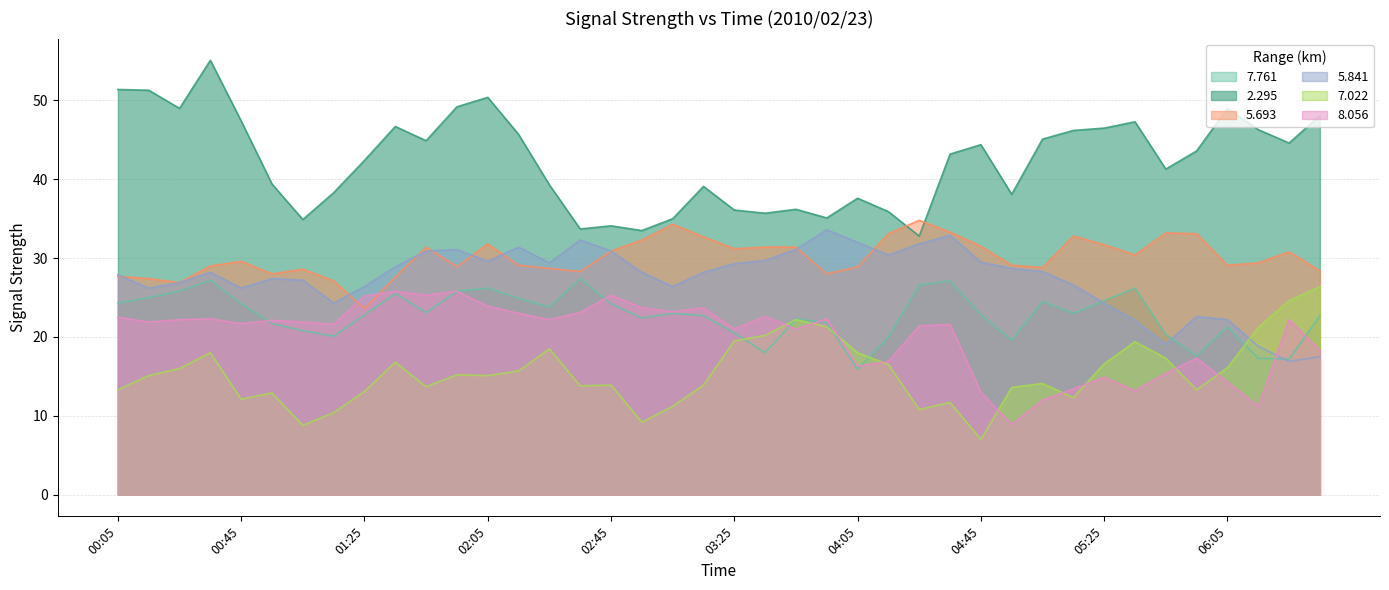

Is it true that 7.022 equals 12.9 at 2010/02/23 00:55?

True